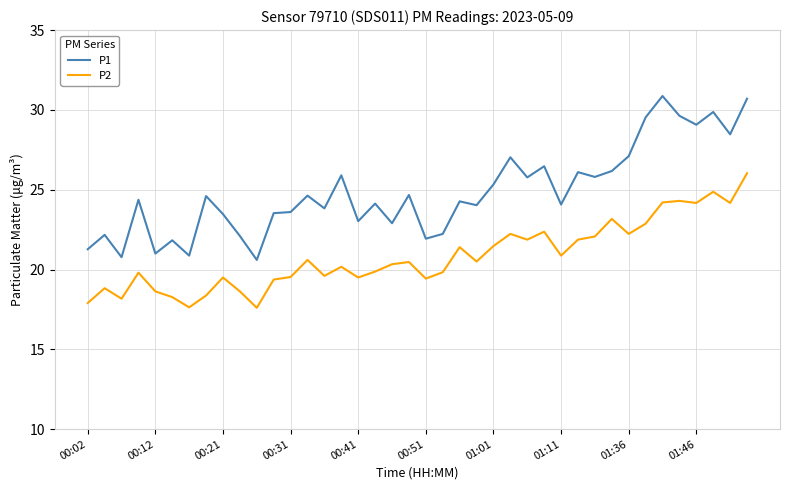

What are all the series names shown in the legend?

P1, P2